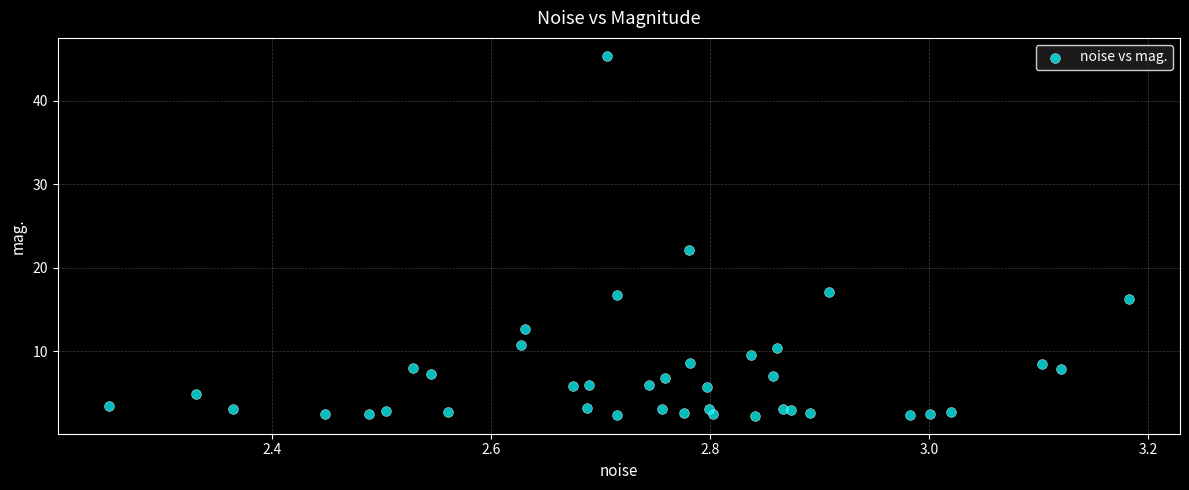

What Y value in the scatter plot is closest to 23?

22.2